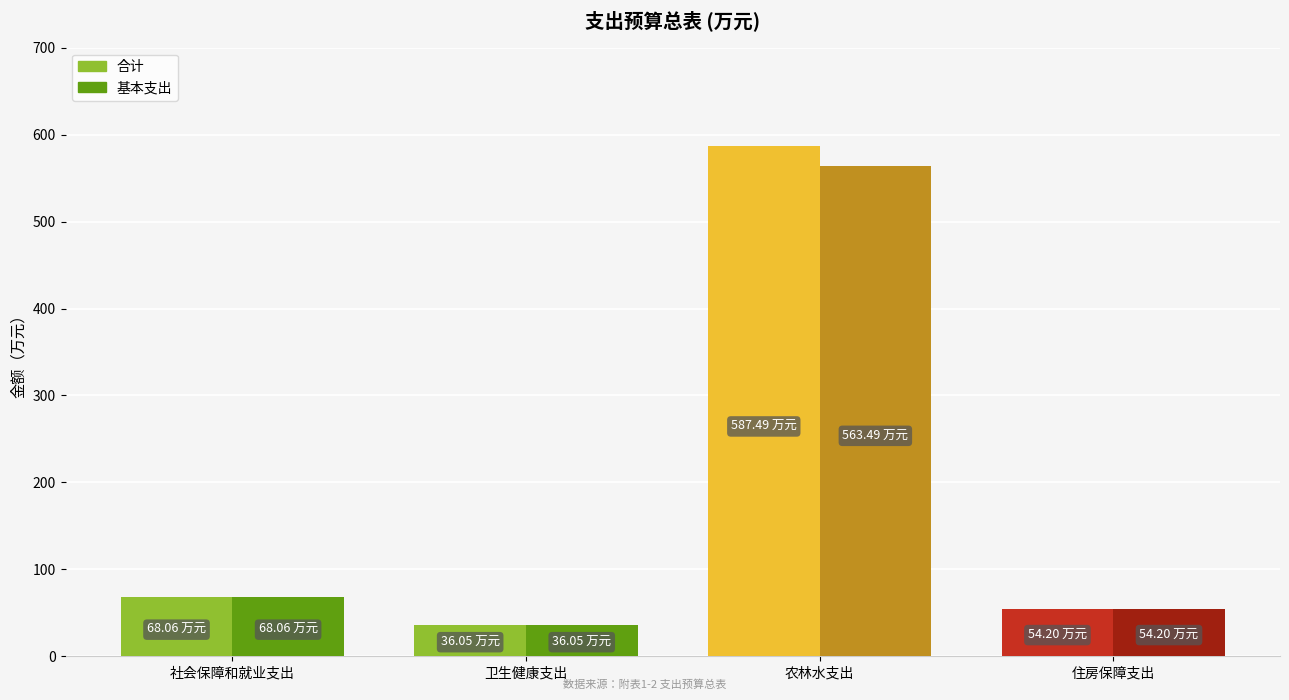

Rank the series by their maximum value, from highest to lowest.

合计, 基本支出